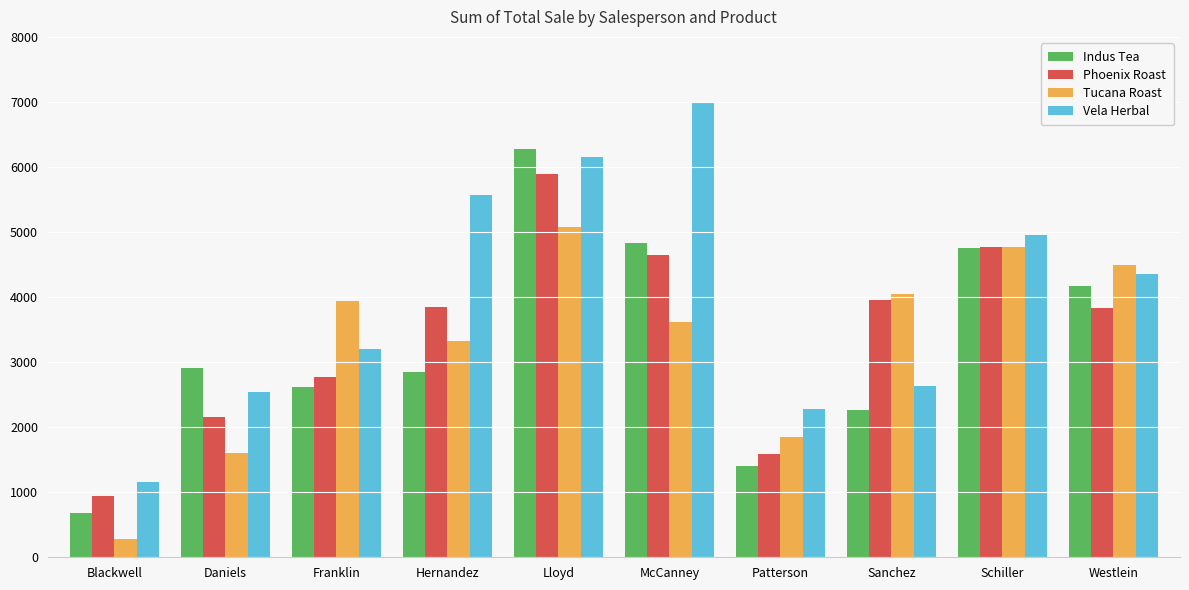

How many groups of bars are there?

10